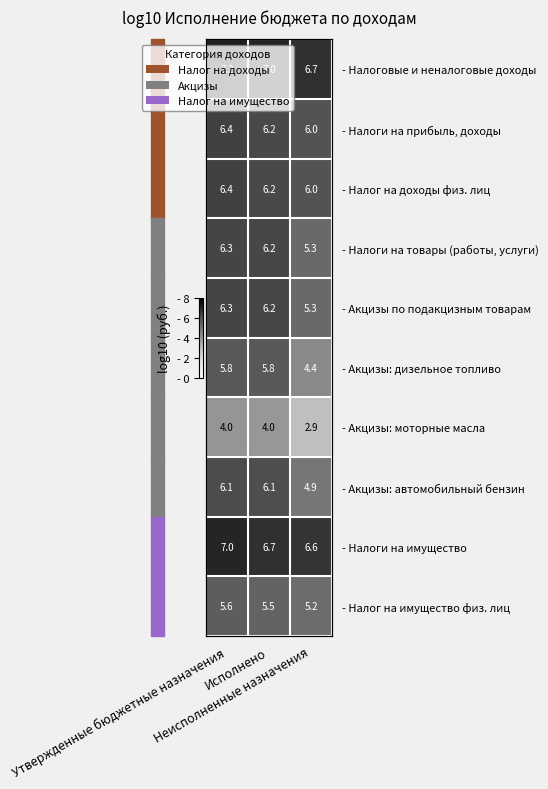

Is it true that - Налоги на имущество equals 11.7 at Утвержденные бюджетные назначения?

False